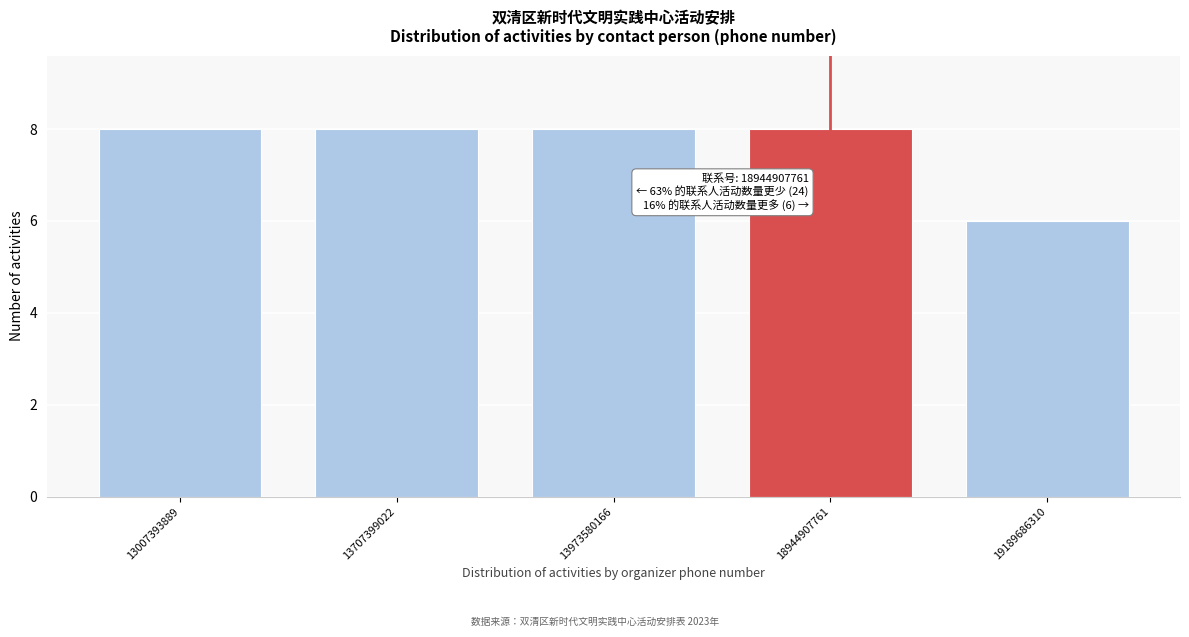

Reading left to right, extract all data points from this chart.

13007393889=8	13707399022=8	13973580166=8	18944907761=8	19189686310=6